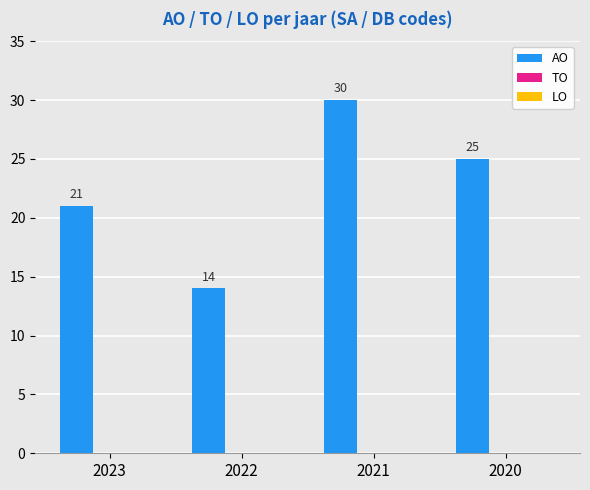

Rank the categories by value from lowest to highest.

2022, 2023, 2020, 2021